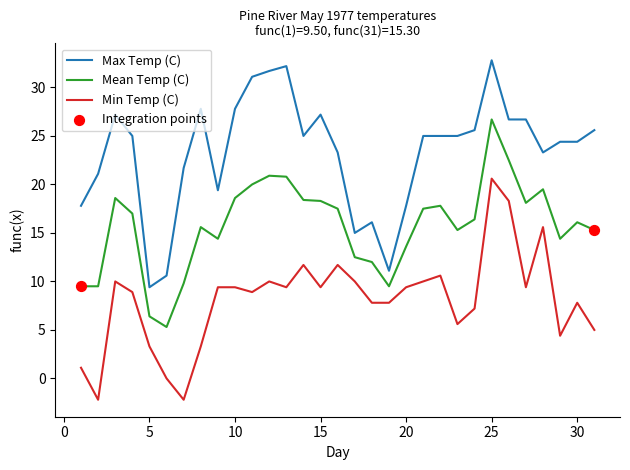

Which series has the largest total across all categories?

Max Temp (C)